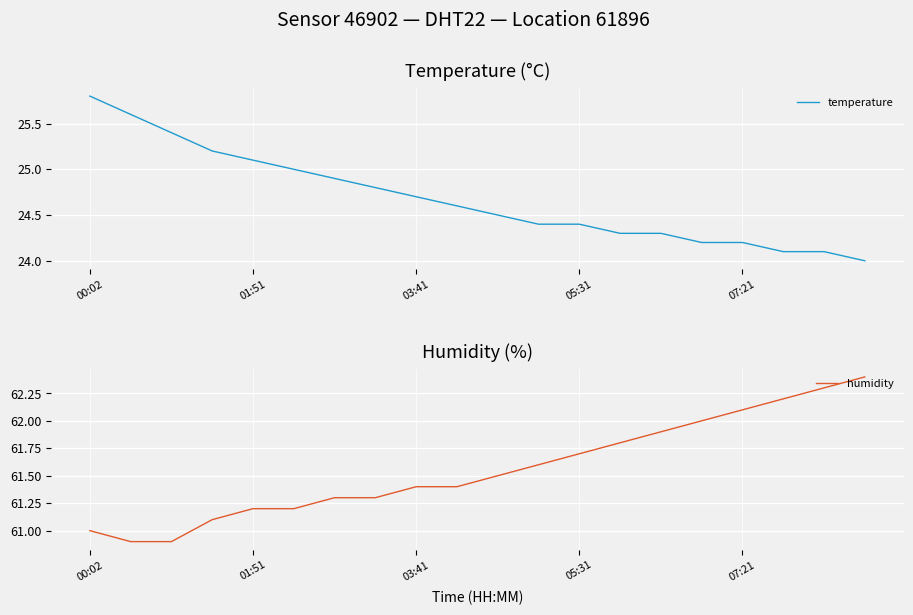

The temperature series shows 25.8 at 00:02. True or false?

True